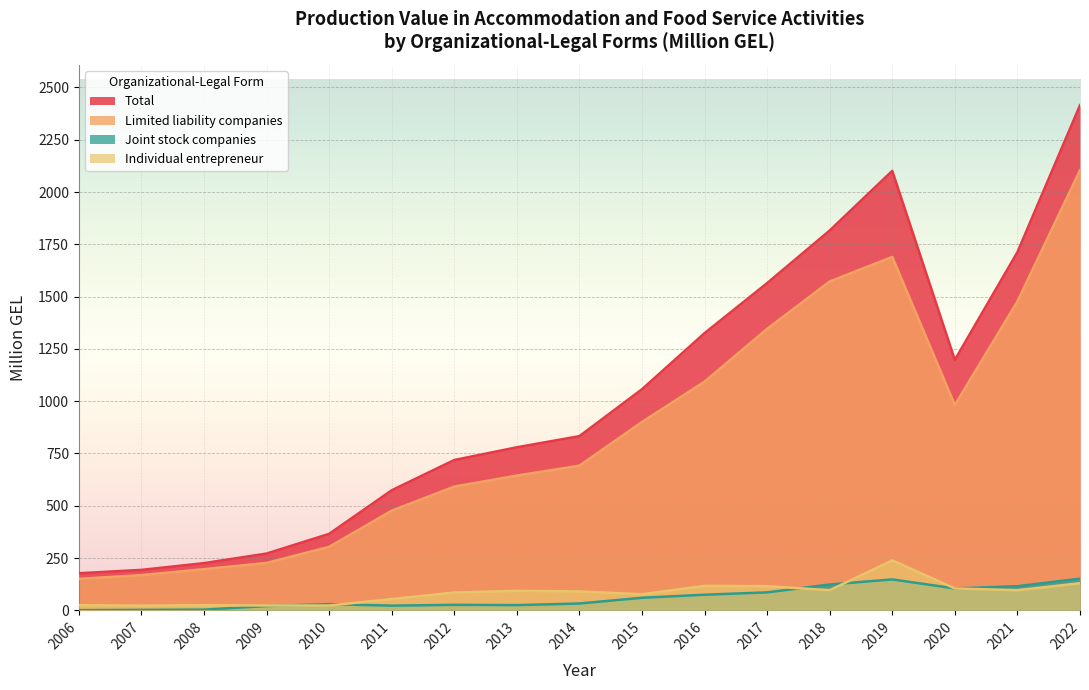

True or false: Limited liability companies has a value of 1632.1 at 2020.

False